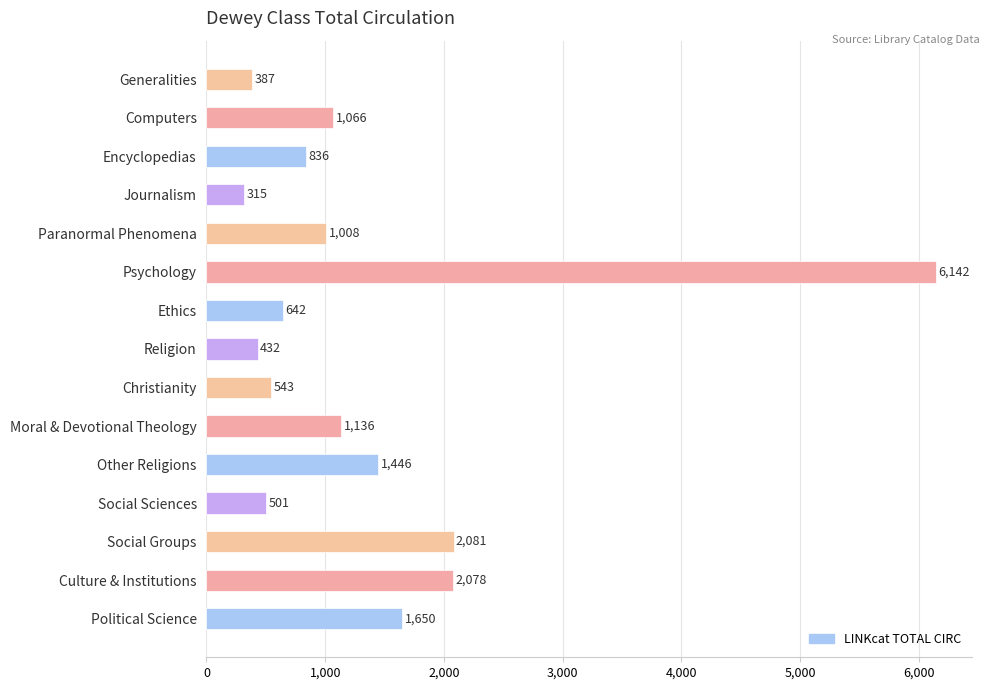

At which label is the value closest to 3228?

Social Groups